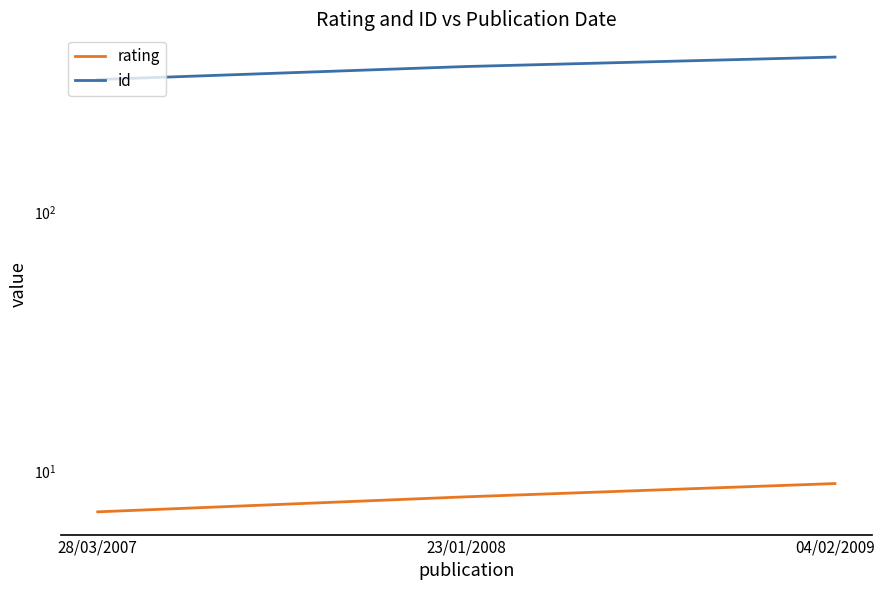

Which series has the largest total across all categories?

id